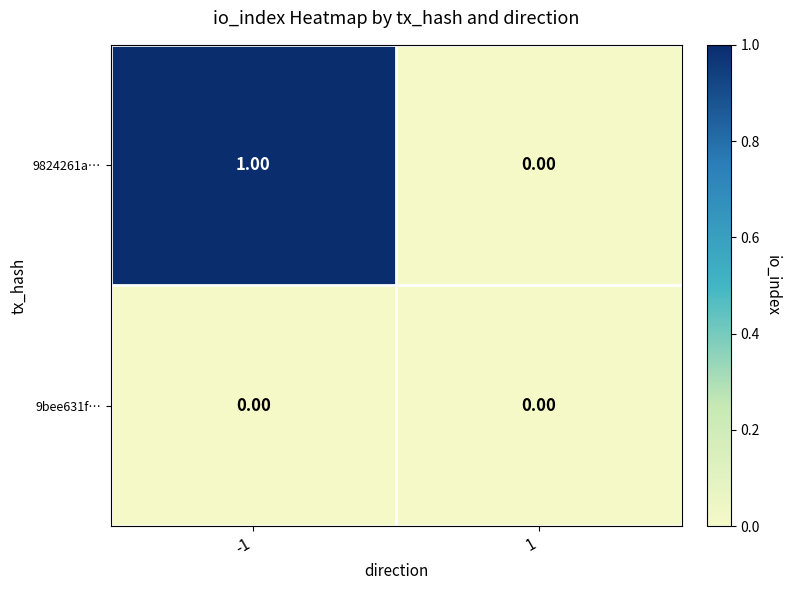

Which series has the largest range (max minus min)?

9824261a…